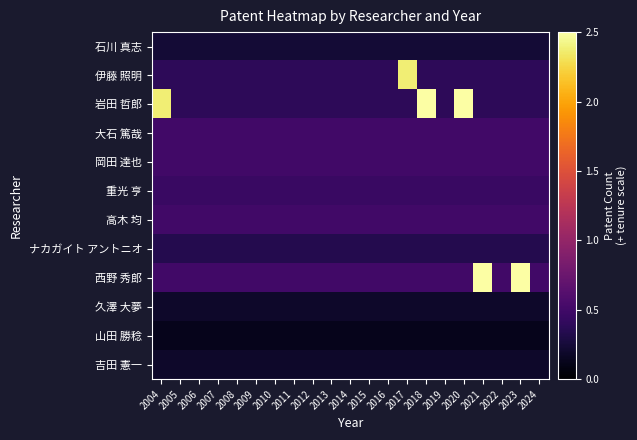

At which category is the sum across all series the highest?

2018